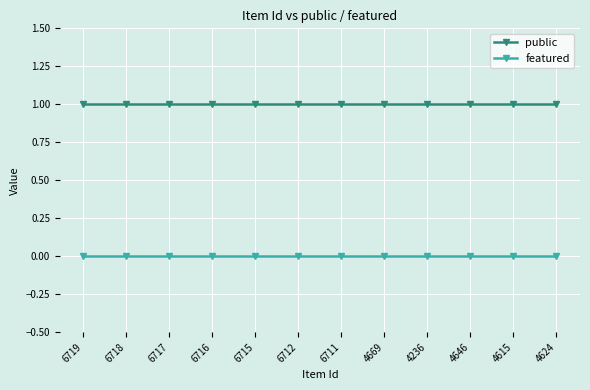

True or false: public has a value of 1 at 6711.

True